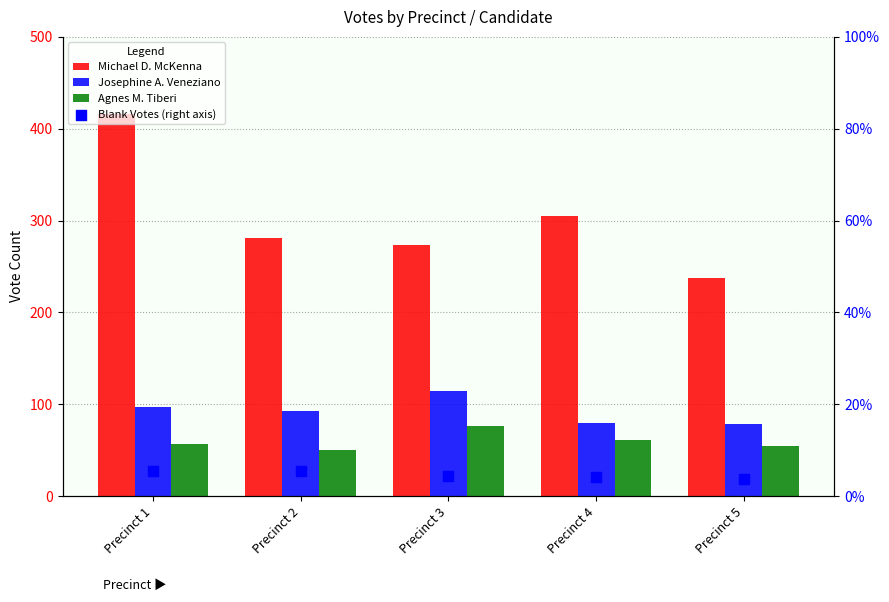

Which series reaches the maximum Y coordinate?

Michael D. McKenna